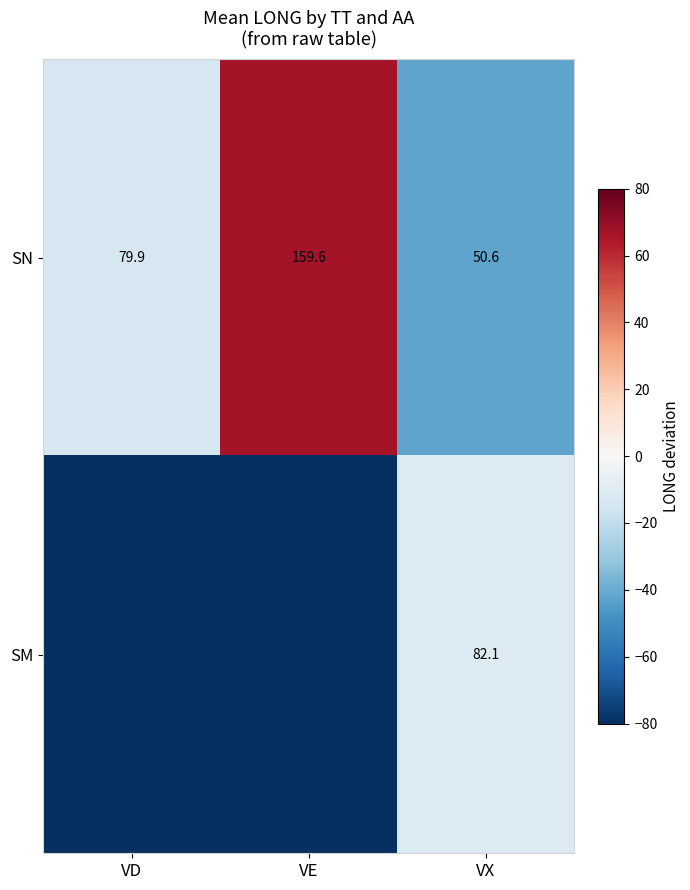

What is the total value across all series at VX?

132.7